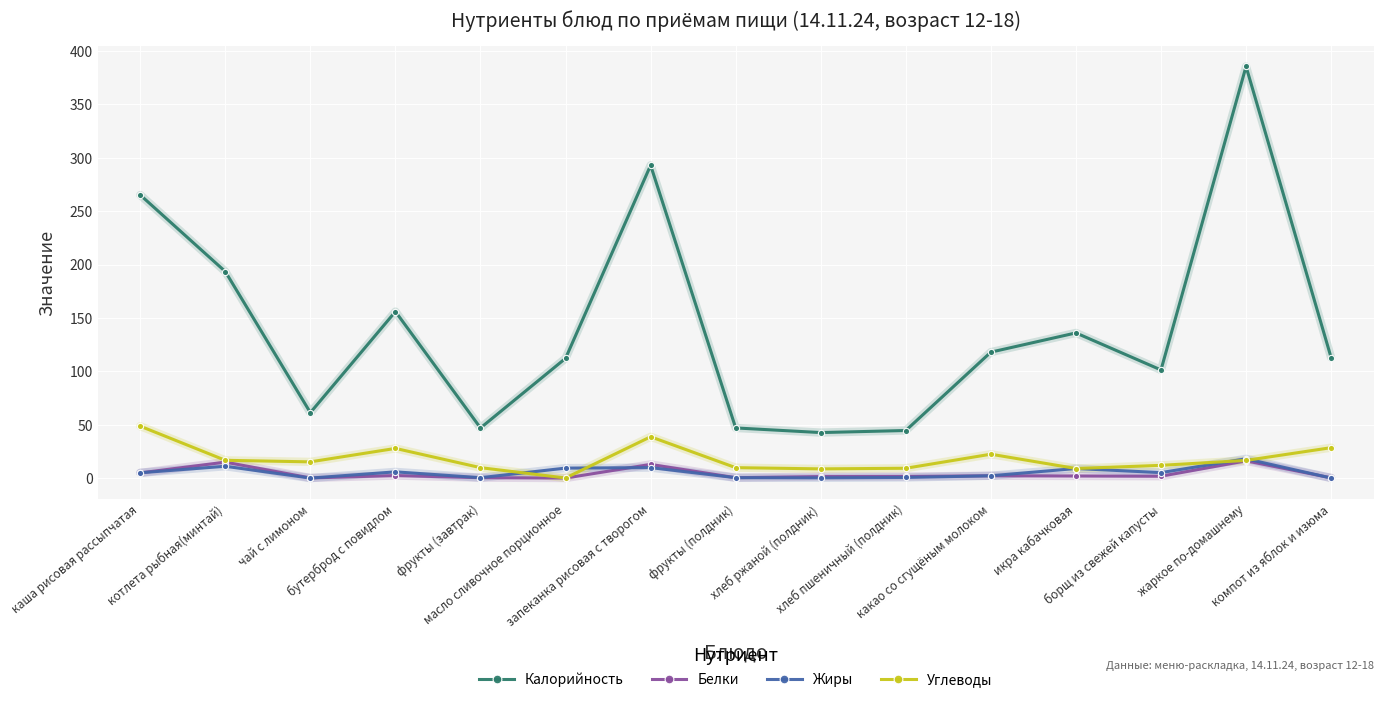

Which series has the largest range (max minus min)?

Калорийность